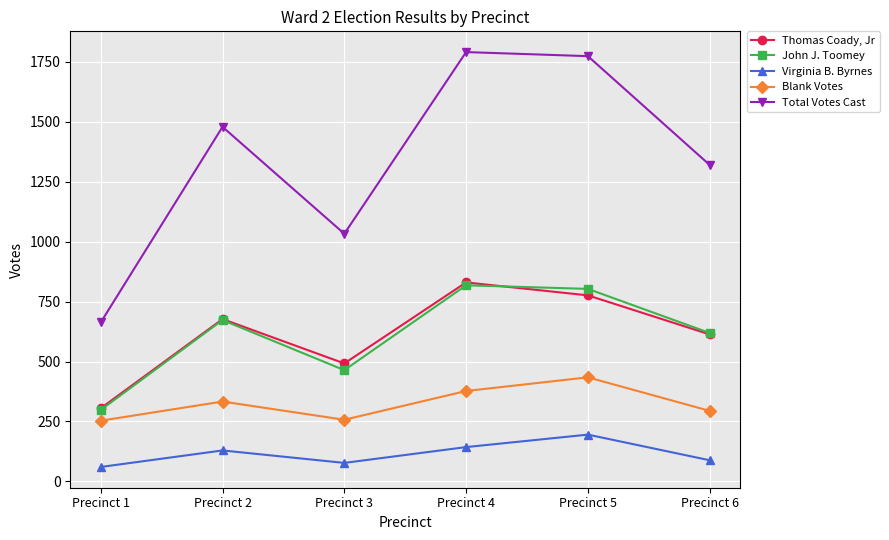

Is the value of Total Votes Cast at Precinct 3 greater than the value of John J. Toomey at Precinct 6?

Yes